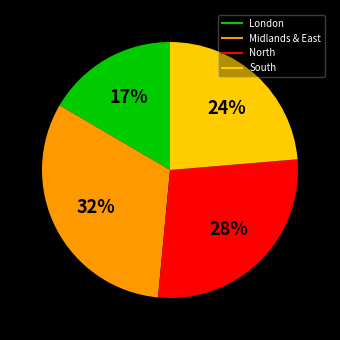

What is the ratio of the value at South to the value at London?

1.4